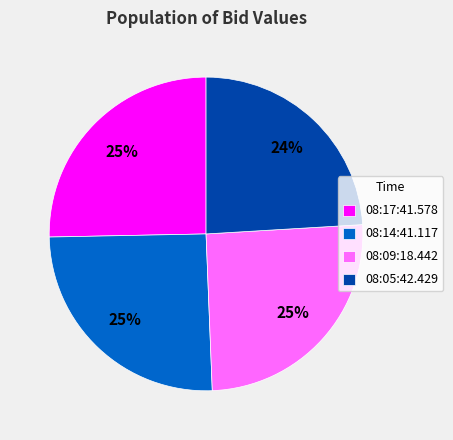

What is the smallest slice in the pie chart?

08:05:42.429